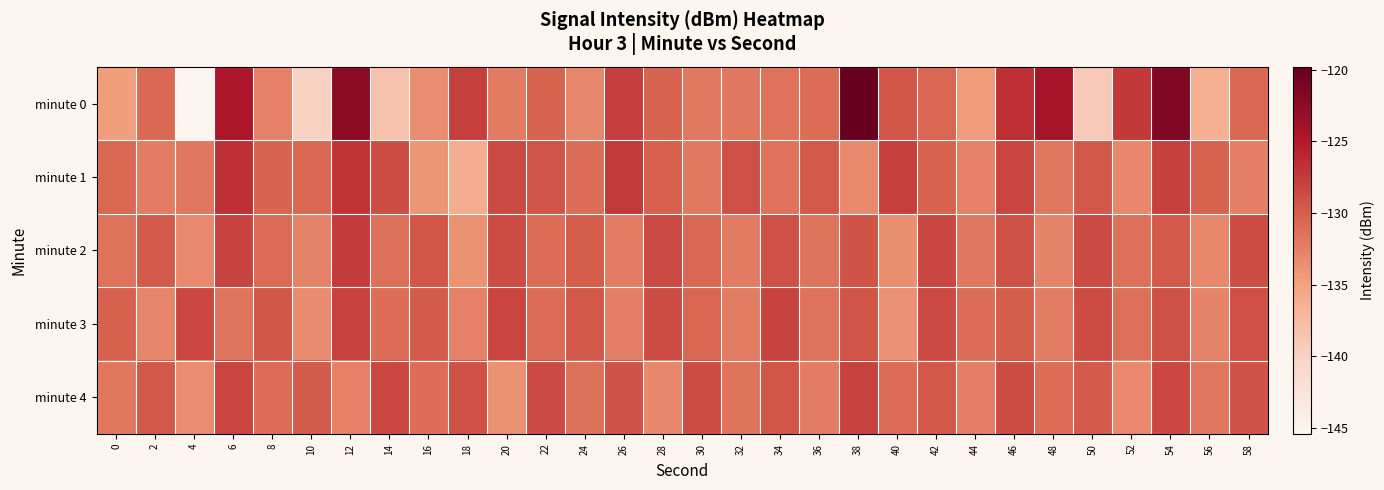

List the series in order of their peak value, lowest first.

minute 3, minute 4, minute 2, minute 1, minute 0